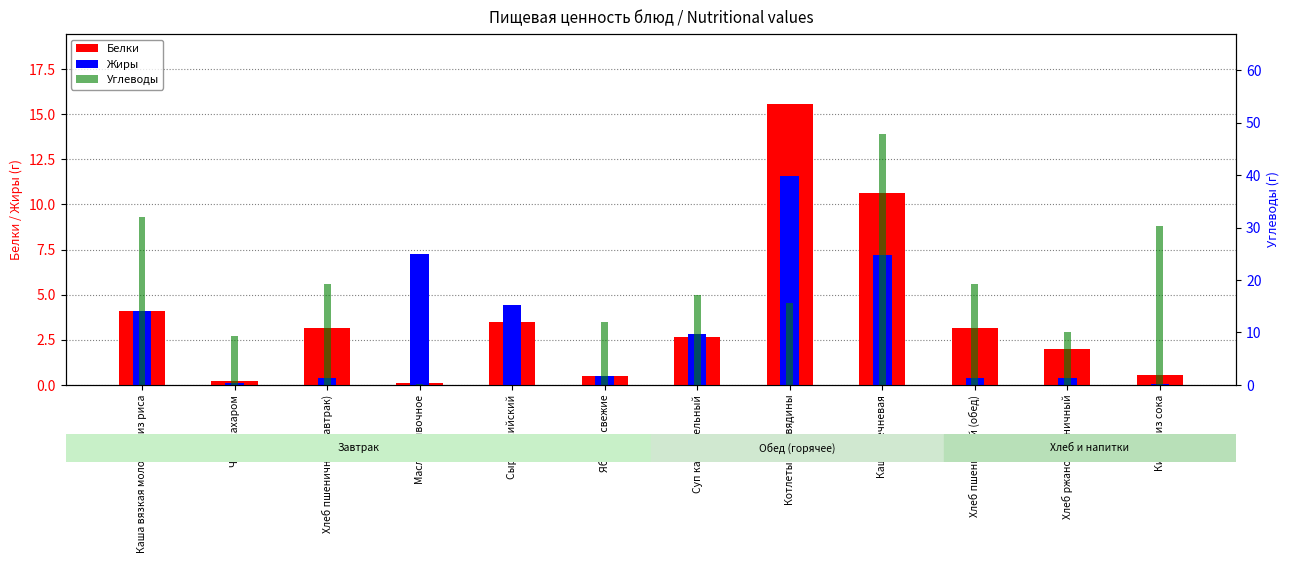

Is it true that Белки equals 0.1 at Масло сливочное?

False